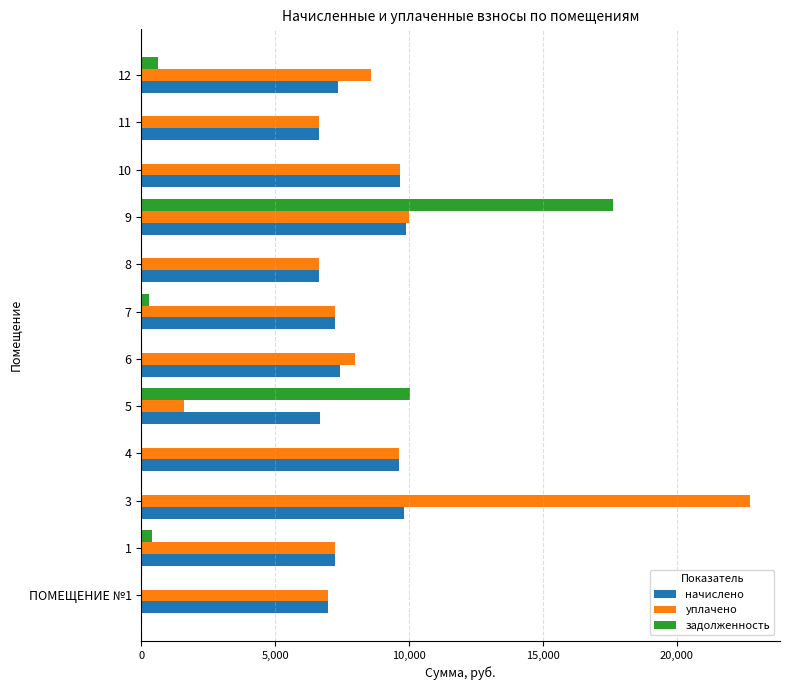

What is the maximum value shown in the chart?

22719.2